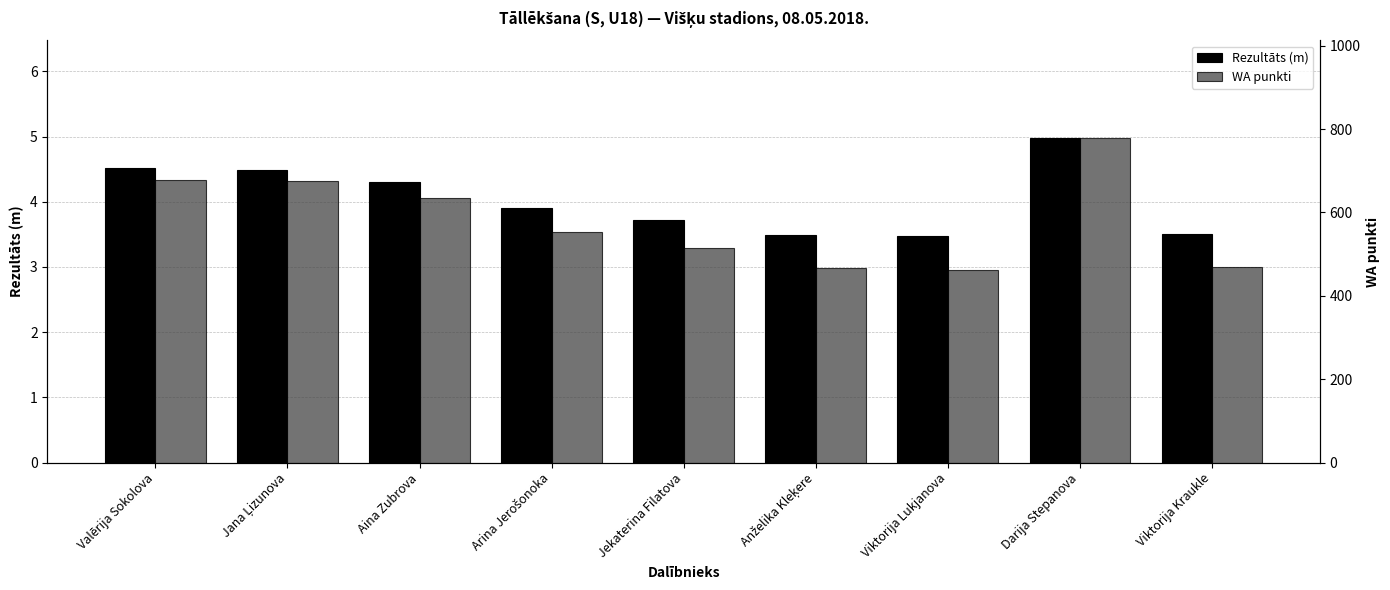

Rank the categories by Rezultāts (m) value from highest to lowest.

Darija Stepanova, Valērija Sokolova, Jana Ļizunova, Aina Zubrova, Arina Jerošonoka, Jekaterina Filatova, Viktorija Kraukle, Anželika Kleķere, Viktorija Lukjanova